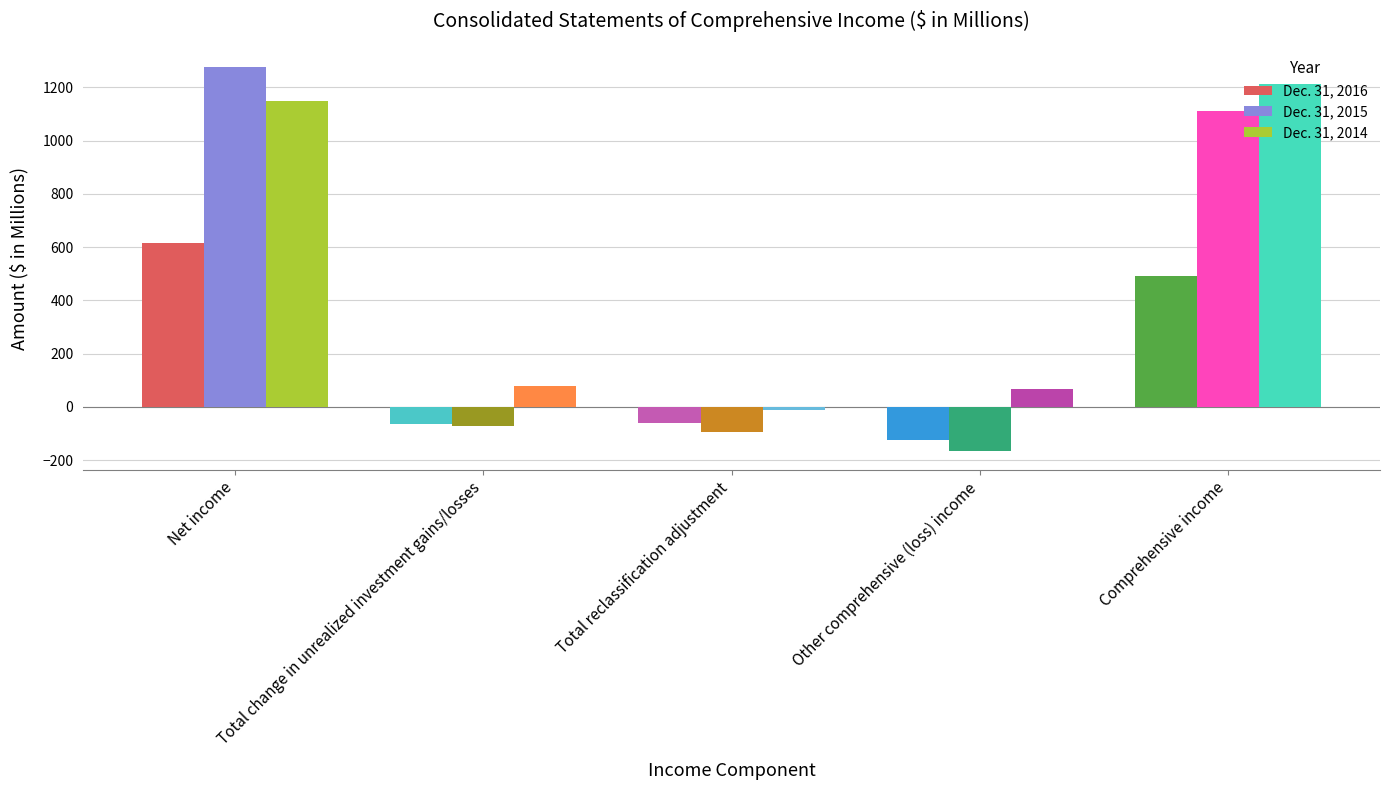

How many values in the Dec. 31, 2016 series exceed -61?

2